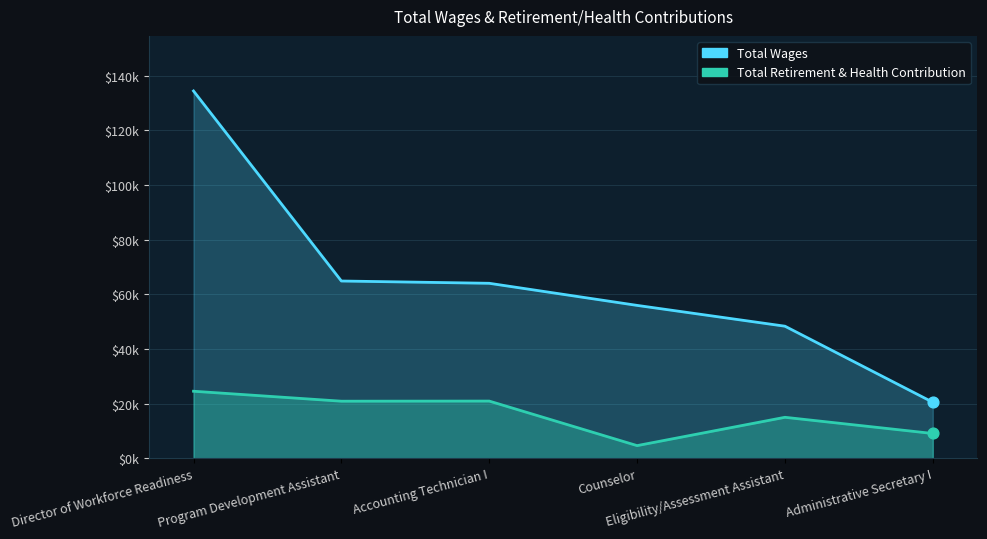

At which category is the sum across all series the highest?

Director of Workforce Readiness